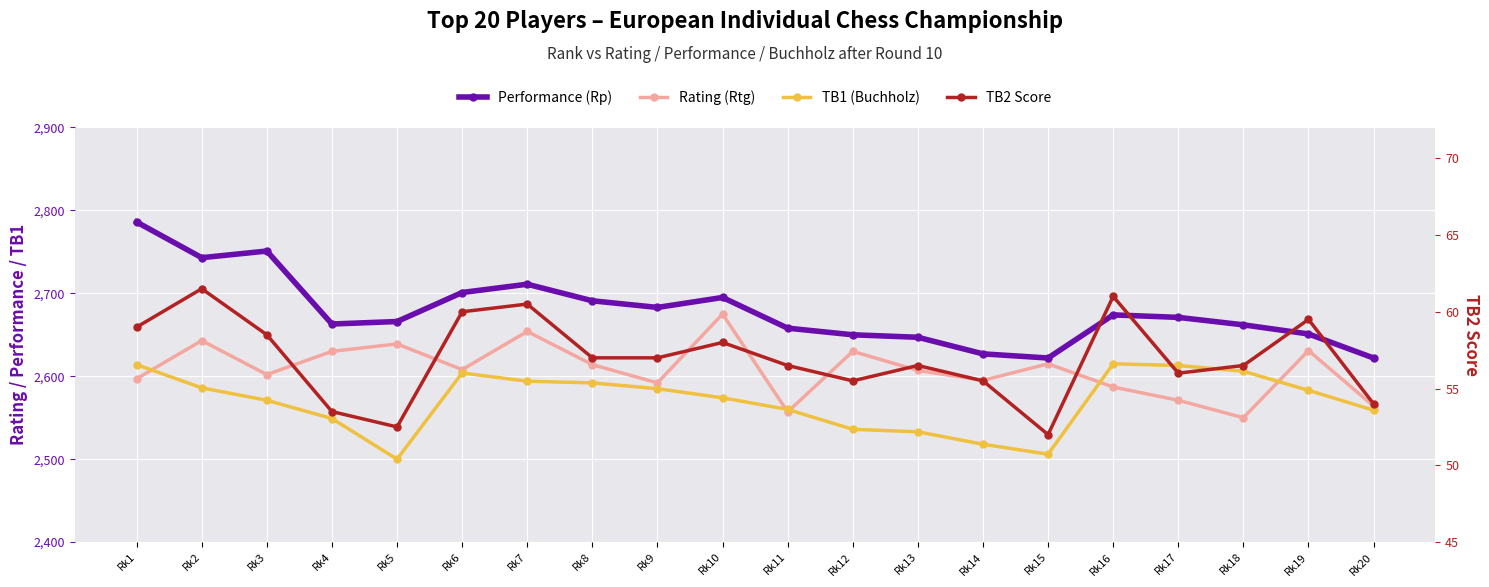

What value does the TB1 (Buchholz) series have at Rk5?

2500.0